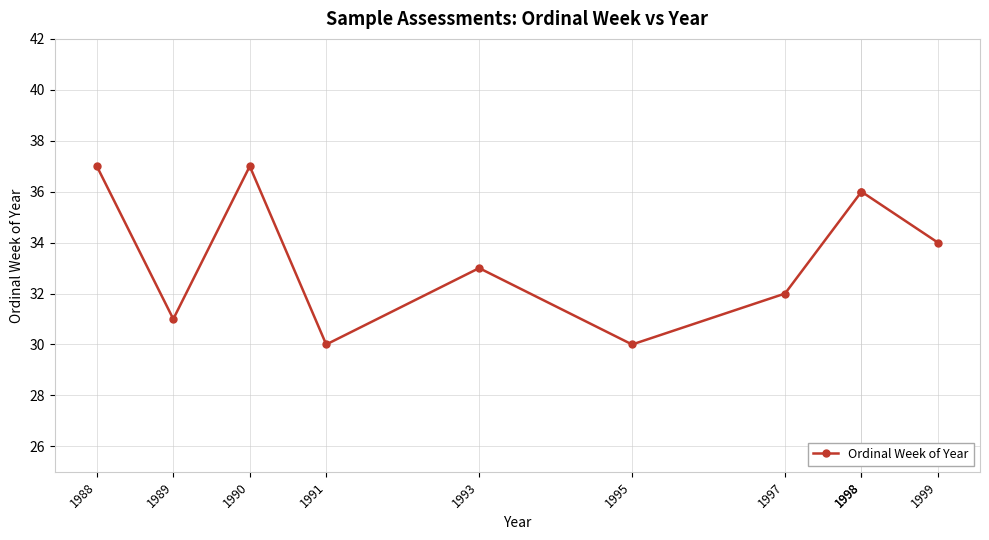

List the labels in order of value, largest first.

1988, 1990, 1998, 1998, 1999, 1993, 1997, 1989, 1991, 1995